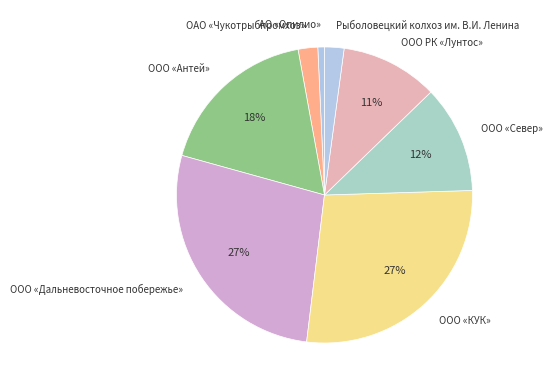

How many segments does this pie chart have?

8